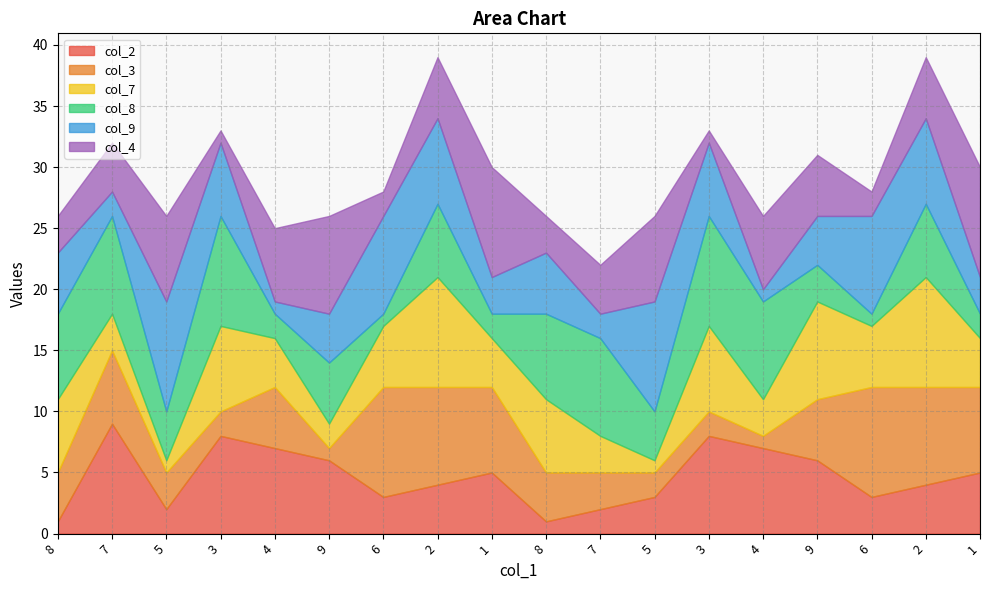

At how many categories does at least one series exceed 6?

18